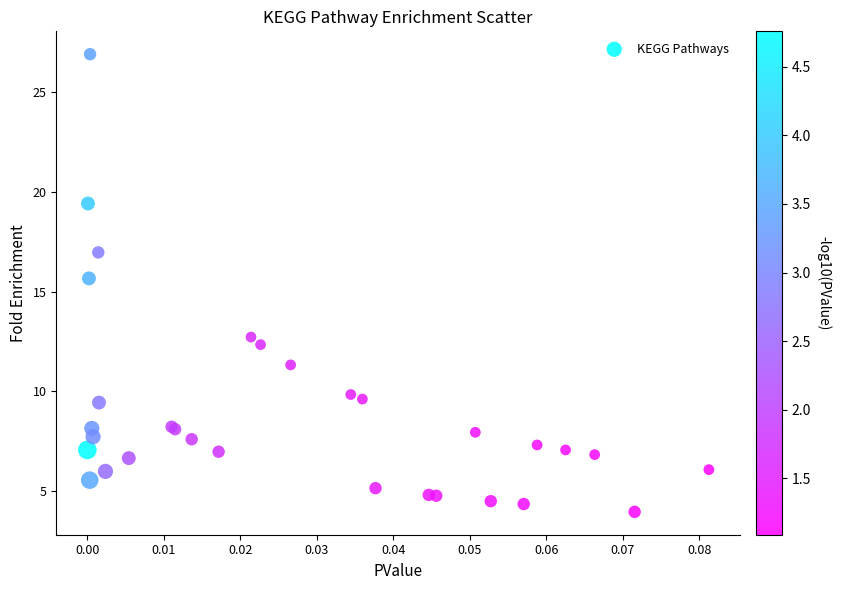

What Y value in the scatter plot is closest to 15?

15.7